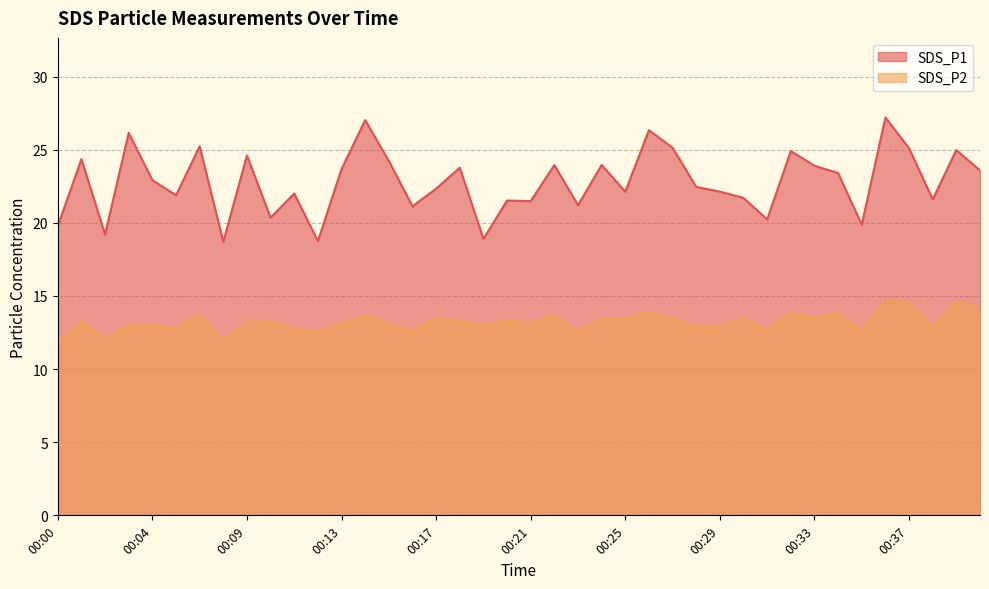

How many categories are shown in the chart?

40